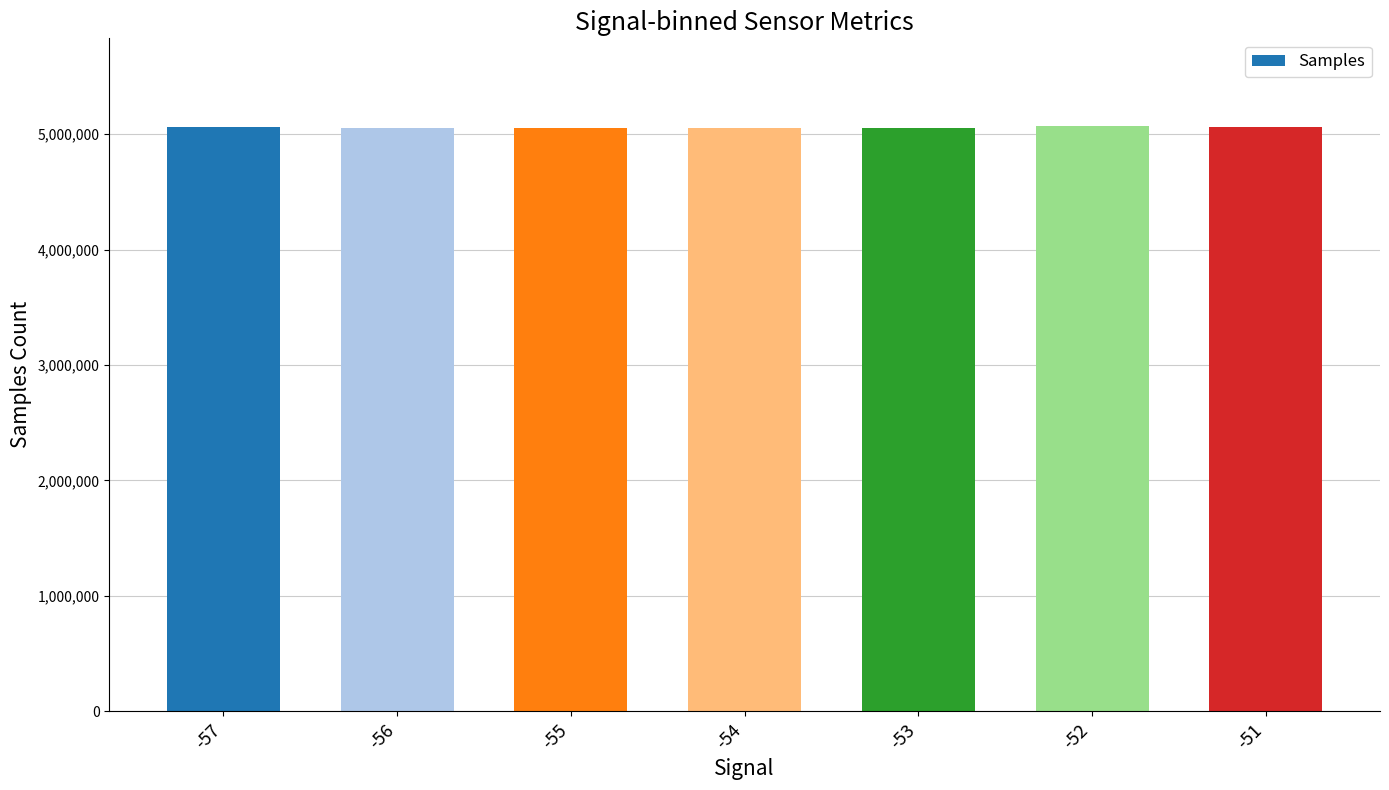

The value at -52 is 5069084. True or false?

True